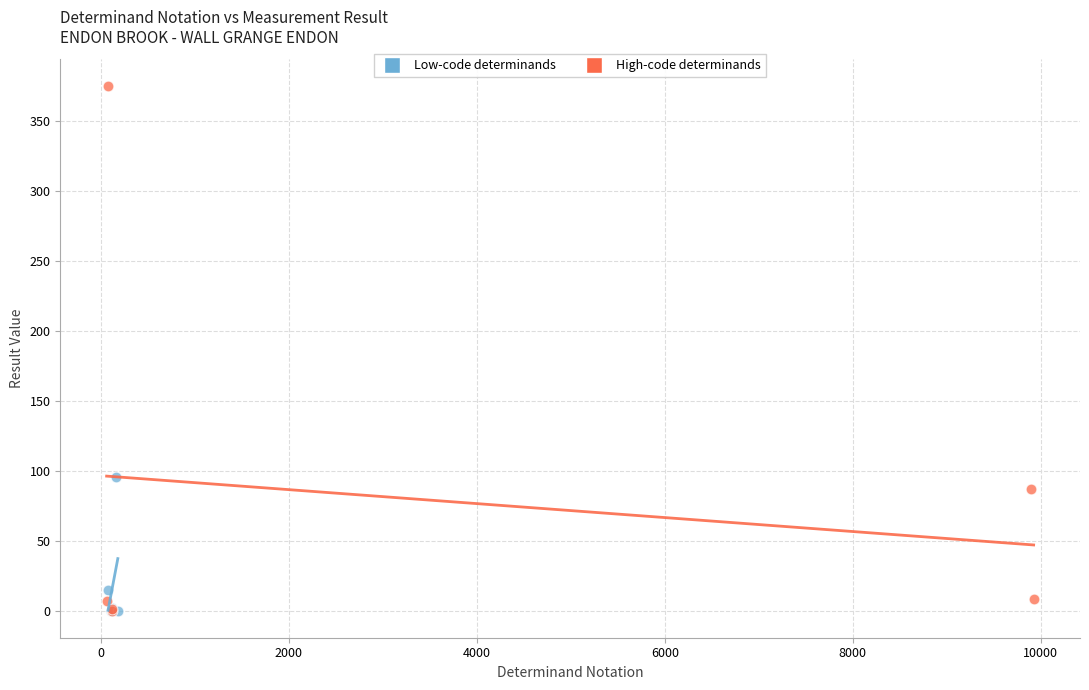

Which series contains the highest Y value?

High-code determinands